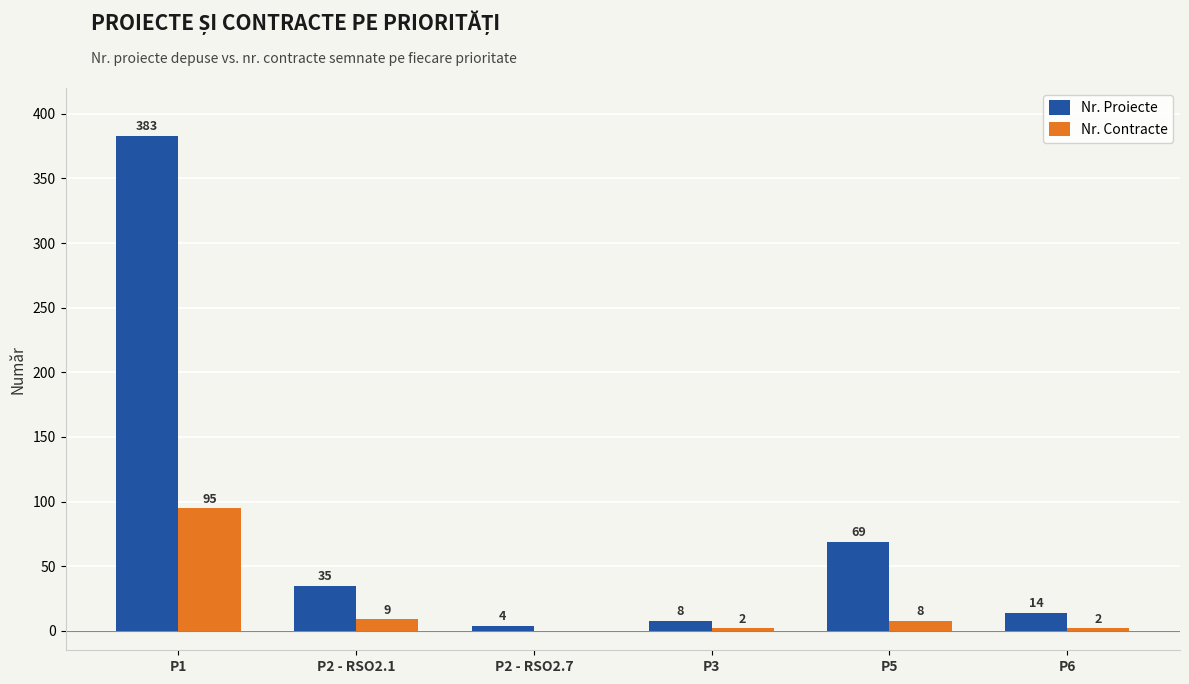

What is the sum of the Nr. Contracte values at P1 and P2 - RSO2.1?

104